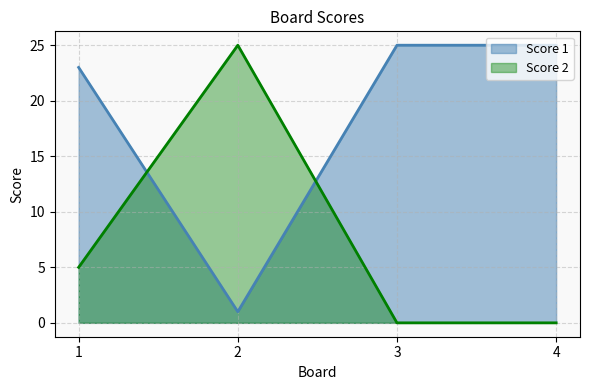

What is the difference between the Score 2 values at 1 and 4?

5